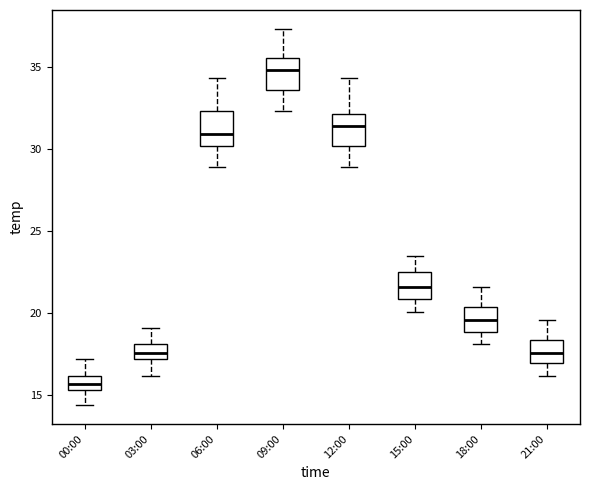

Reading left to right, transcribe this box plot: for each box, give where its median line is, the range the box spans, and where its two whiskers end, as read against the y-axis. The values are not printed on the chart, so give them approximately, as read against the axis.

00:00: median 15.5 (inside the box), box 15.5 to 16.0, whiskers 14.5 to 17.0
03:00: median 17.5, box 17.0 to 18.0, whiskers 16.0 to 19.0
06:00: median 31.0, box 30.0 to 32.5, whiskers 29.0 to 34.5
09:00: median 35.0, box 33.5 to 35.5, whiskers 32.5 to 37.5
12:00: median 31.5, box 30.0 to 32.0, whiskers 29.0 to 34.5
15:00: median 21.5, box 21.0 to 22.5, whiskers 20.0 to 23.5
18:00: median 19.5, box 19.0 to 20.5, whiskers 18.0 to 21.5
21:00: median 17.5, box 17.0 to 18.5, whiskers 16.0 to 19.5